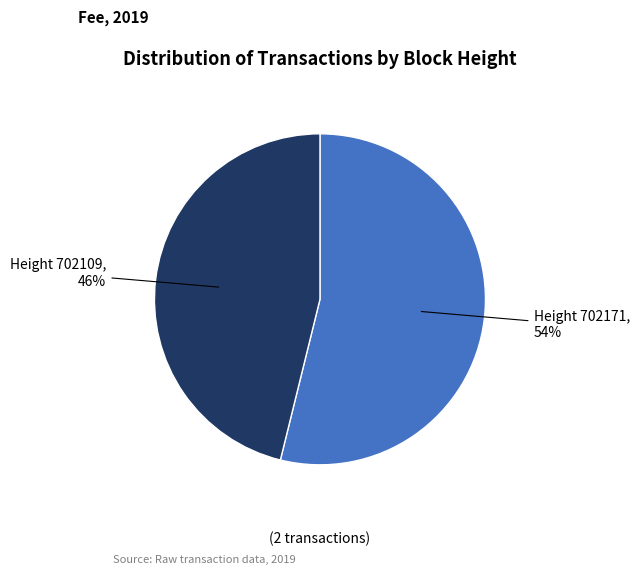

Is there a majority slice in this chart?

Yes